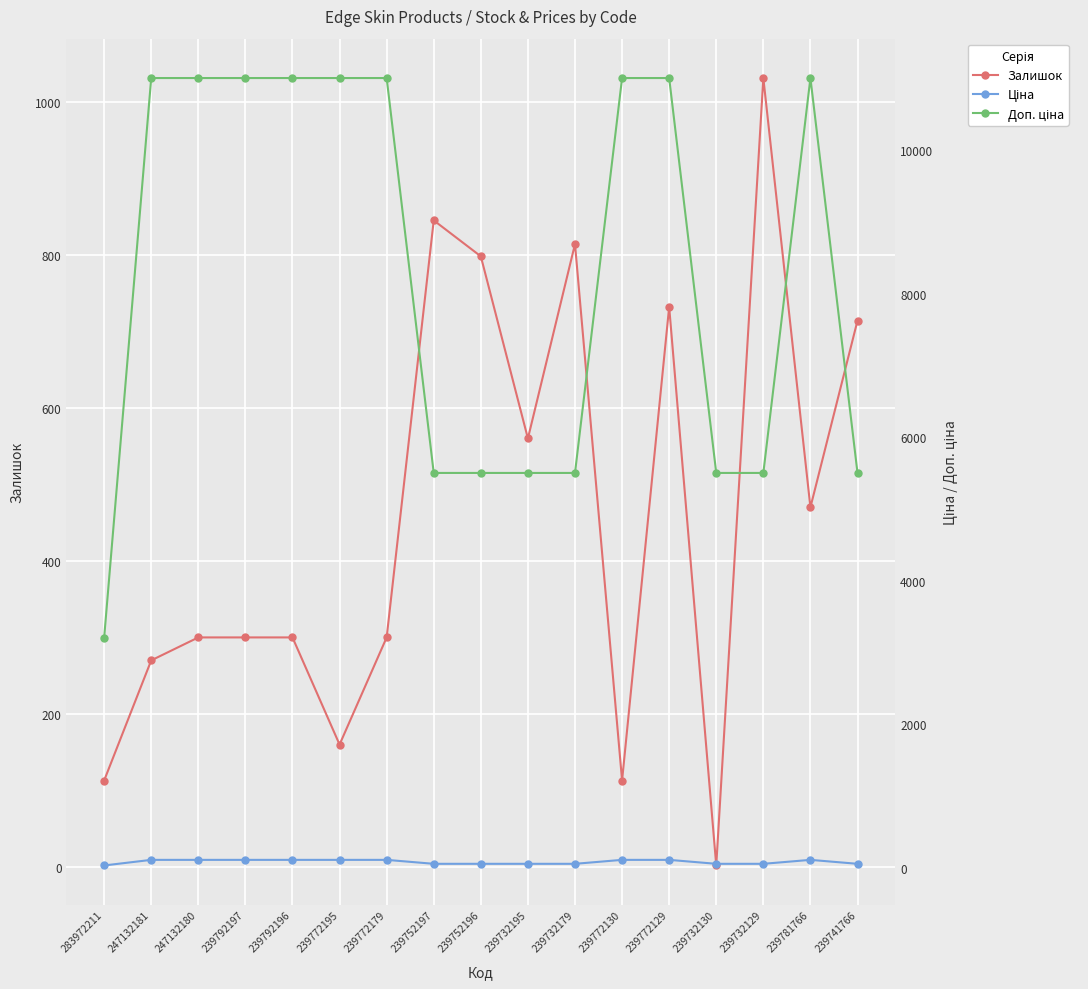

What is the label of the 16th point from the left?

239781766